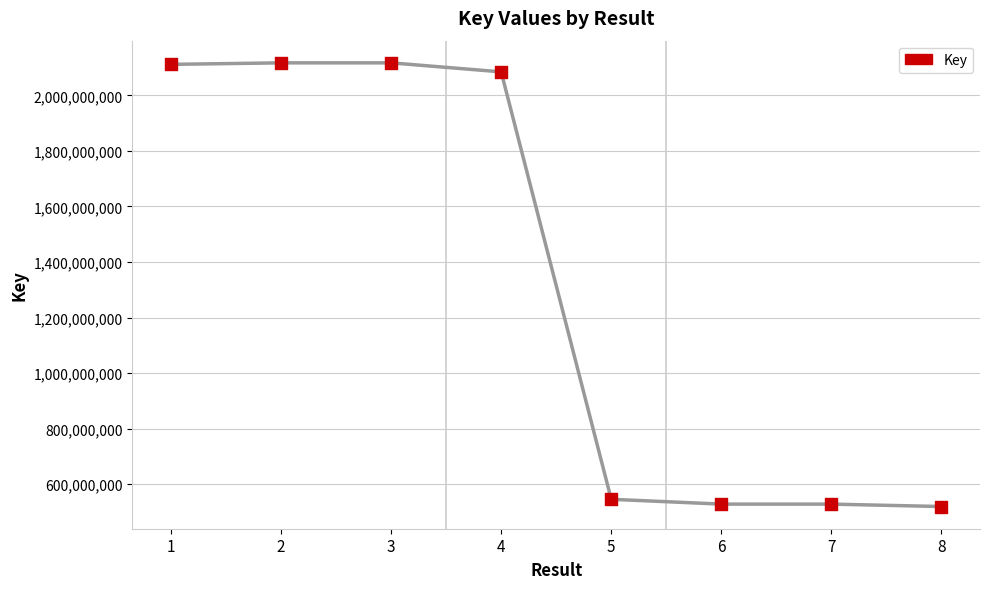

What is the average Y value?

1318992692